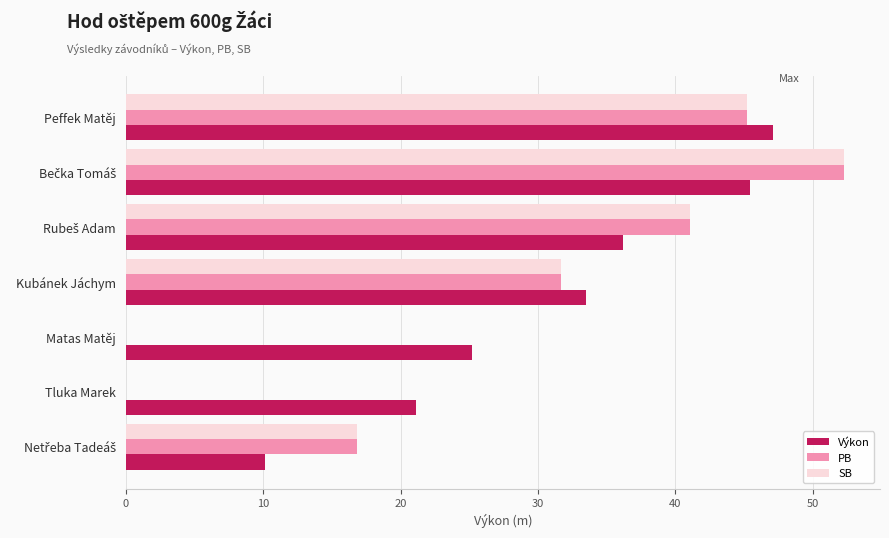

What is the sum of all SB values?

187.0